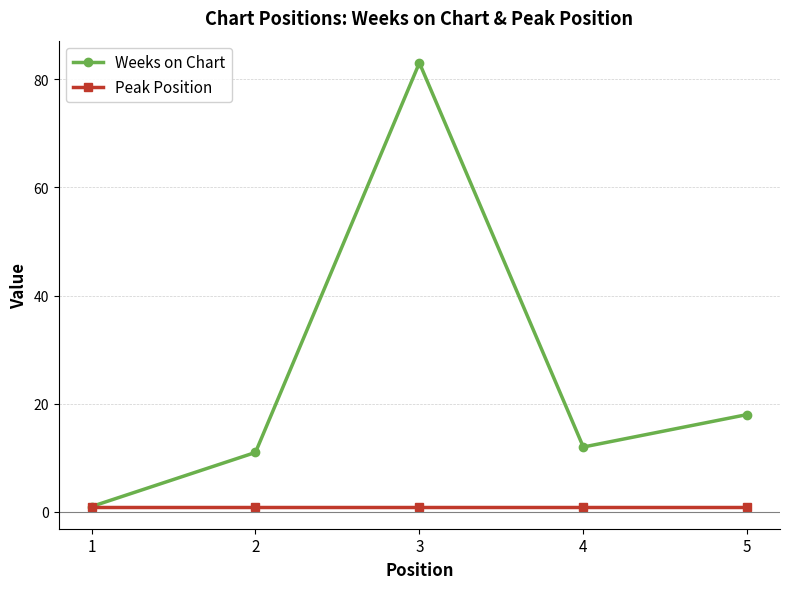

Where does the Weeks on Chart series first go above 12?

3